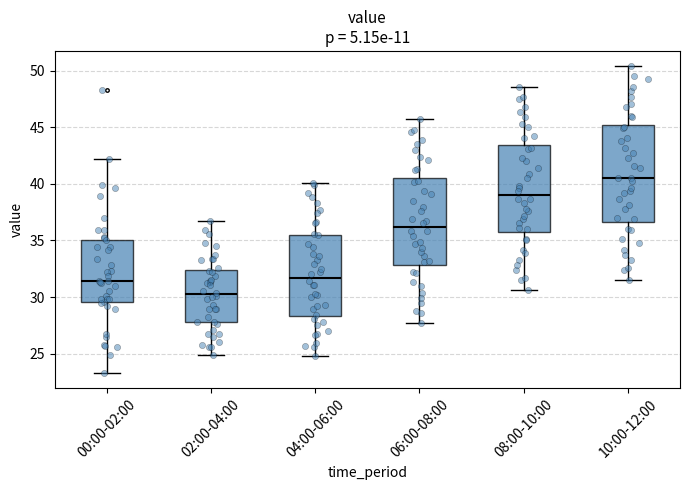

Comparing the boxes themselves (not the whiskers), which one is the tallest?

10:00-12:00